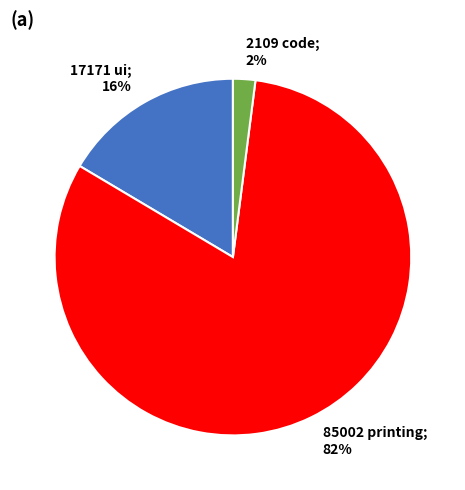

The 2109 code; 2% slice represents 2% of the pie. True or false?

True